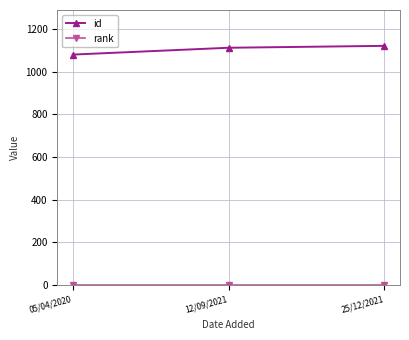

What position from the left is 05/04/2020?

1